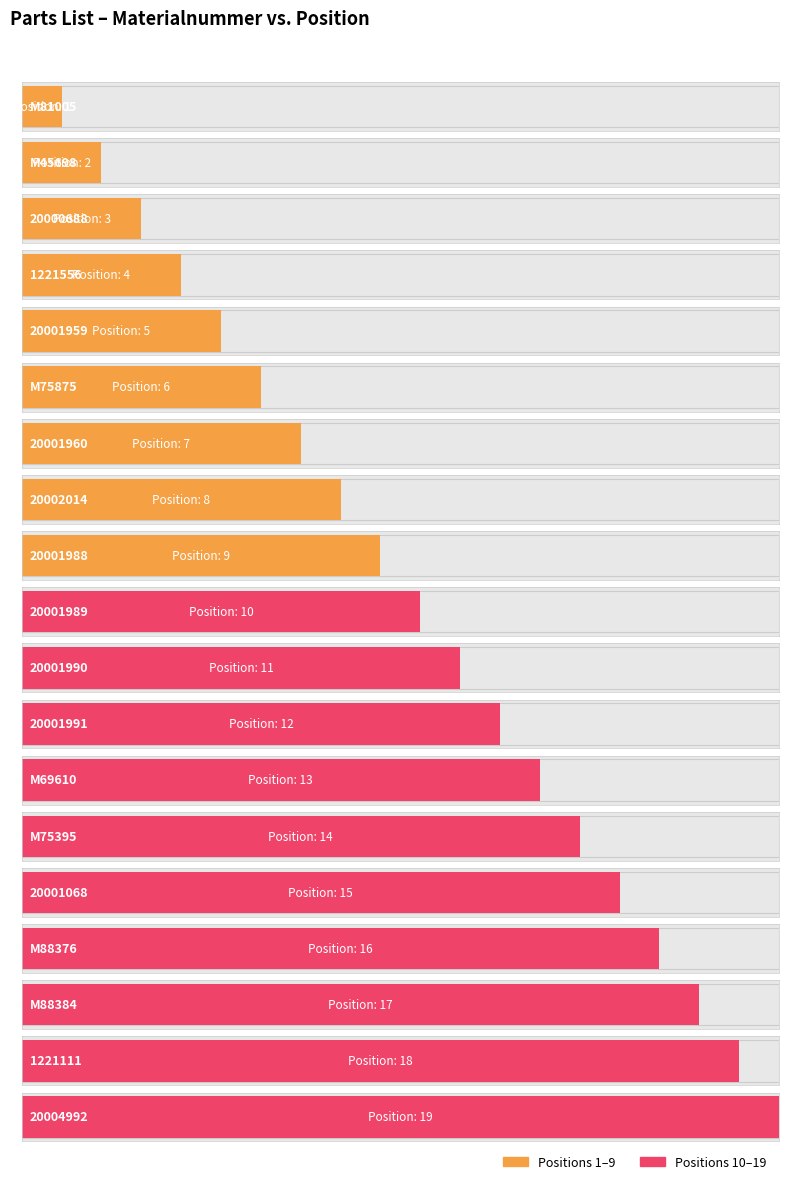

Rank the categories by value from lowest to highest.

M81005, M45698, 20000688, 1221556, 20001959, M75875, 20001960, 20002014, 20001988, 20001989, 20001990, 20001991, M69610, M75395, 20001068, M88376, M88384, 1221111, 20004992